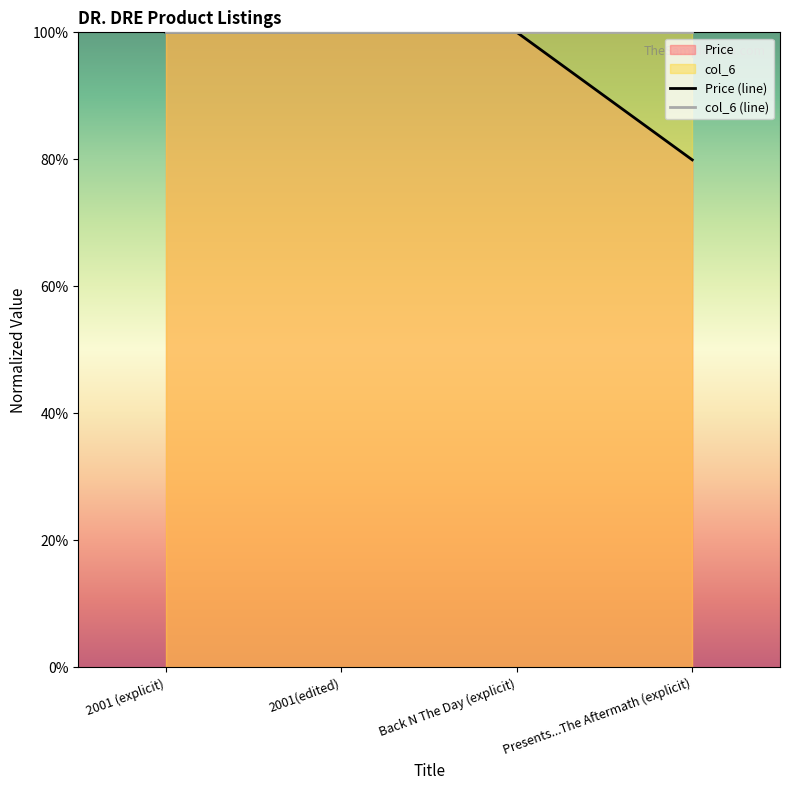

Rank the categories by value from lowest to highest.

Presents...The Aftermath (explicit), 2001 (explicit), 2001(edited), Back N The Day (explicit)